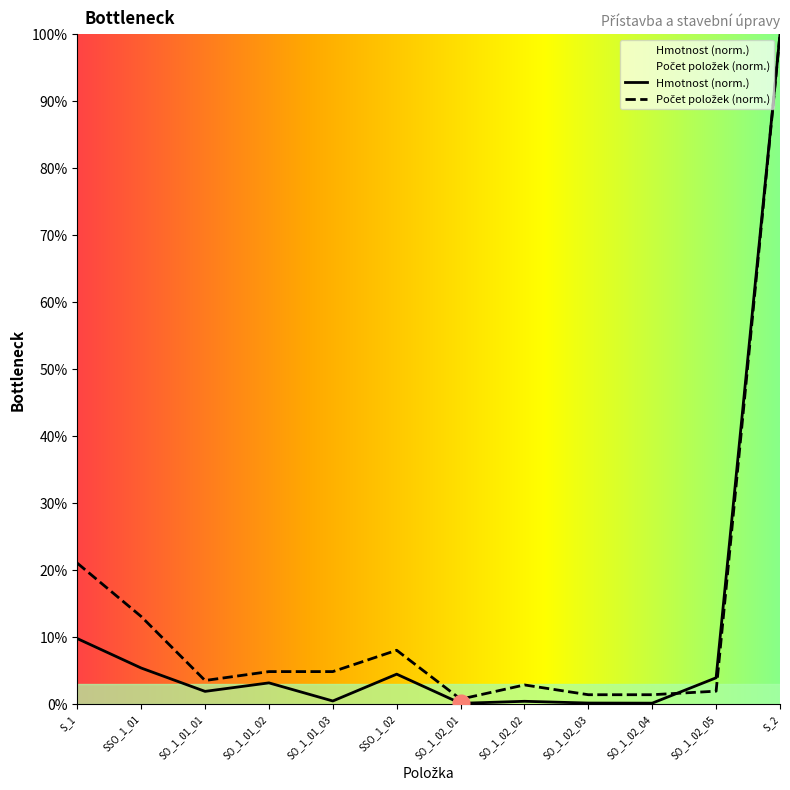

After their last crossing, which series has the higher values: Hmotnost or Počet položek?

Hmotnost